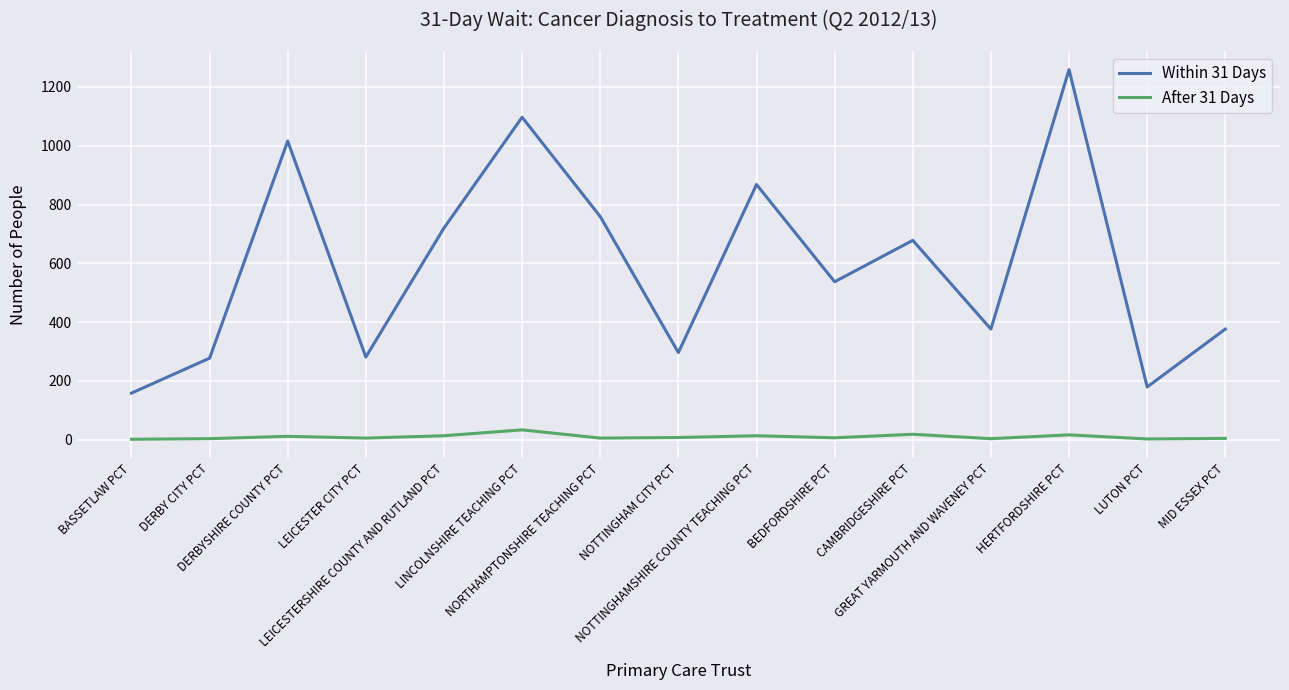

At which category is the sum across all series the highest?

HERTFORDSHIRE PCT